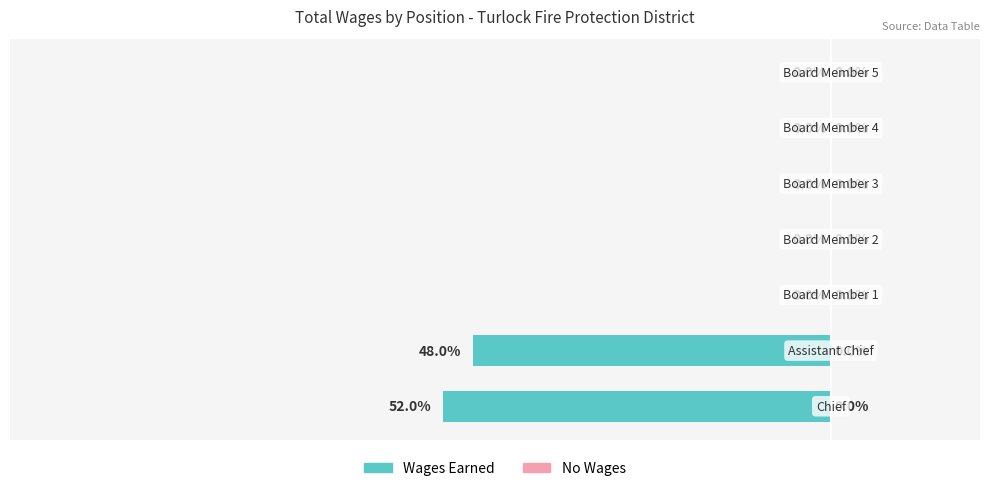

Are the bars grouped side by side (vs. stacked)?

No